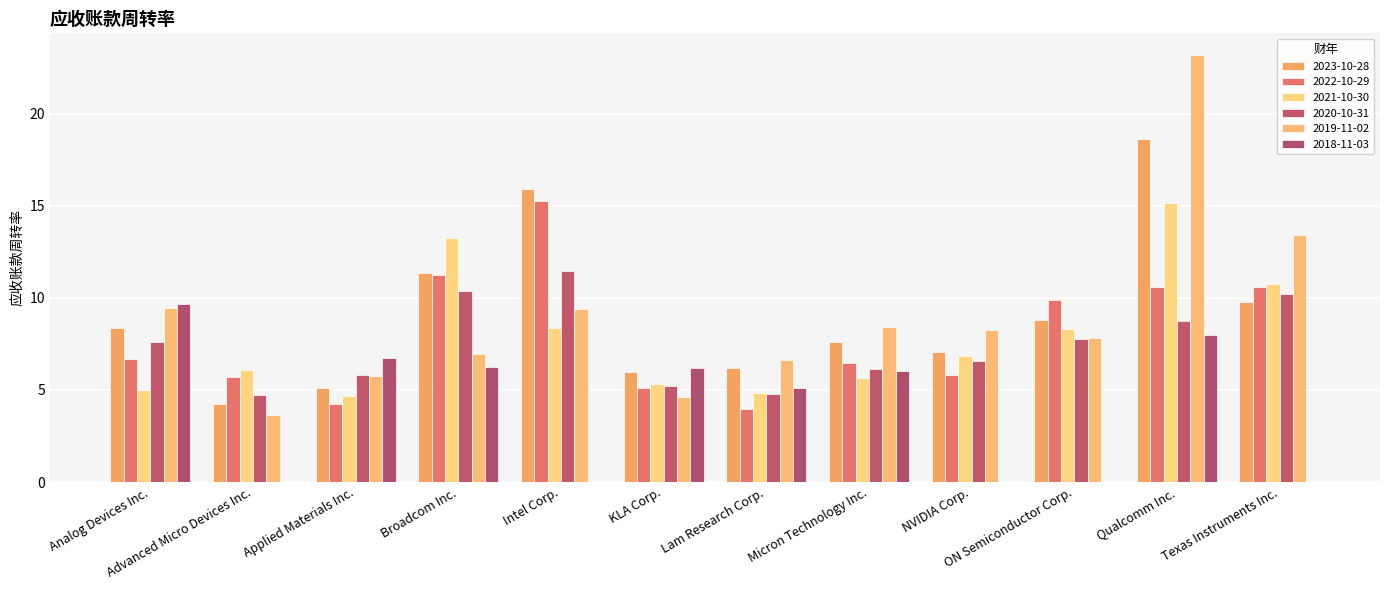

Is the value of 2020-10-31 at Micron Technology Inc. greater than the value of 2021-10-30 at Qualcomm Inc.?

No